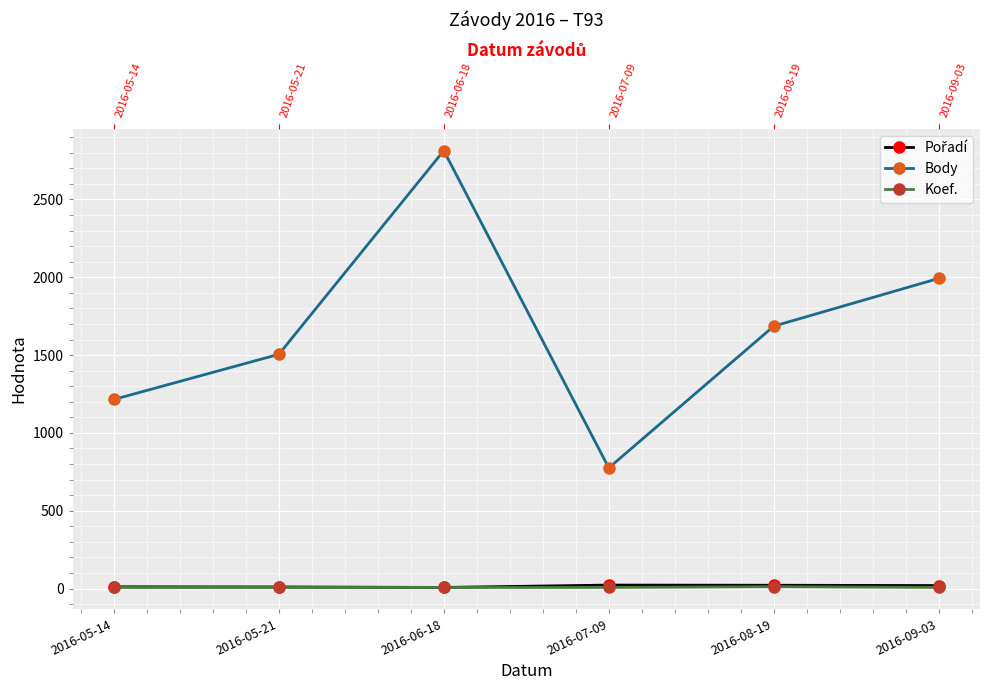

At which label does Pořadí reach its minimum?

2016-06-18